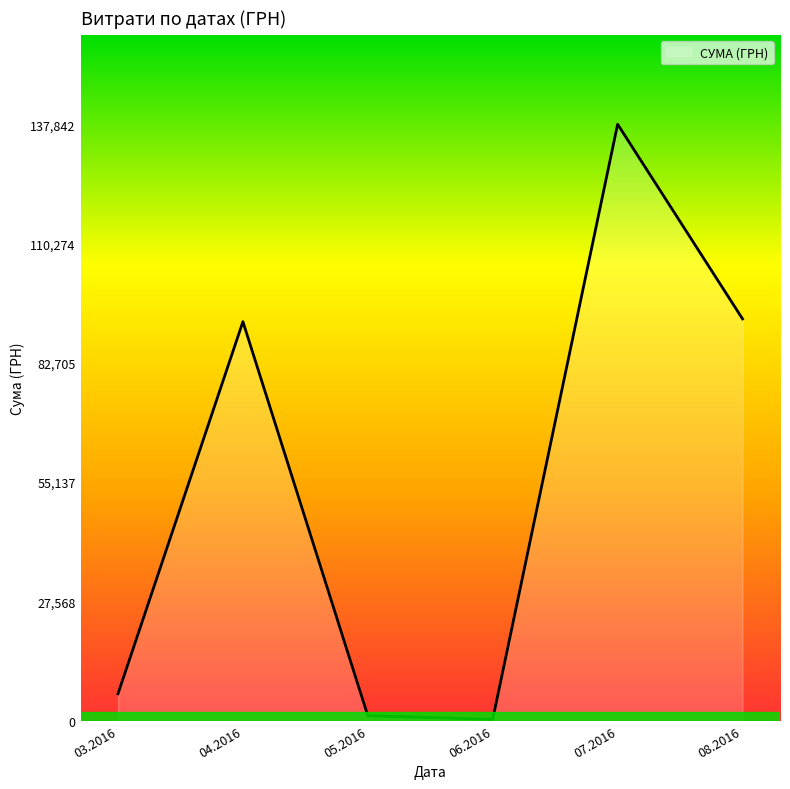

Count the number of data series in this chart.

1